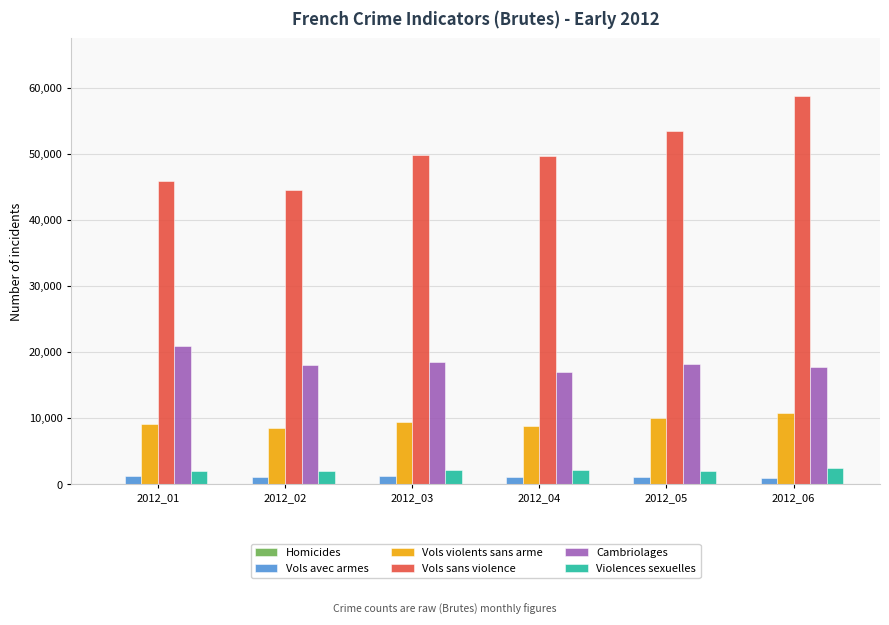

How many groups of bars are there?

6